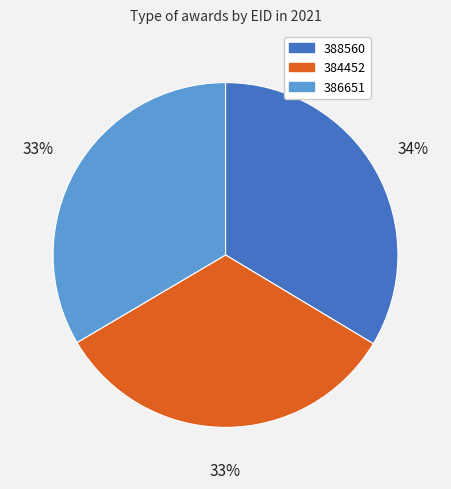

Approximately how many times larger is the value at 386651 compared to 384452?

1.0